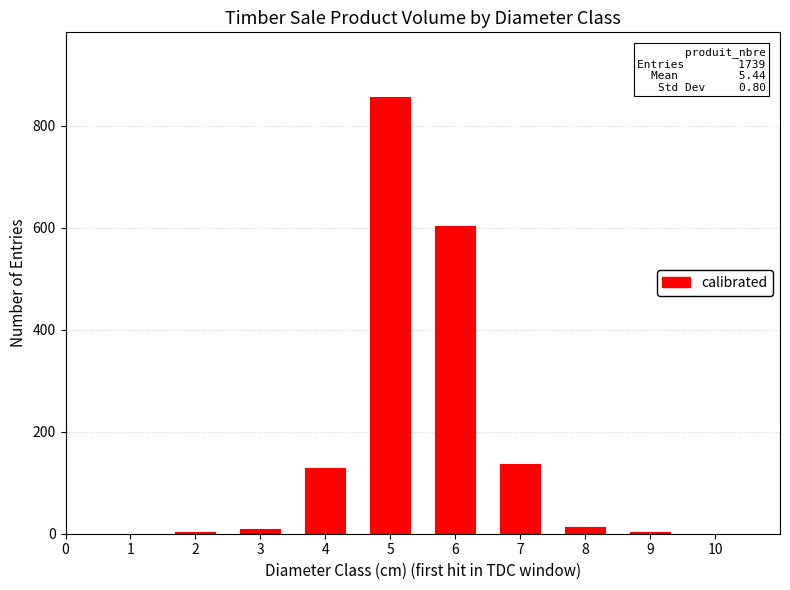

What is the change in value from 4 to 5?

+728